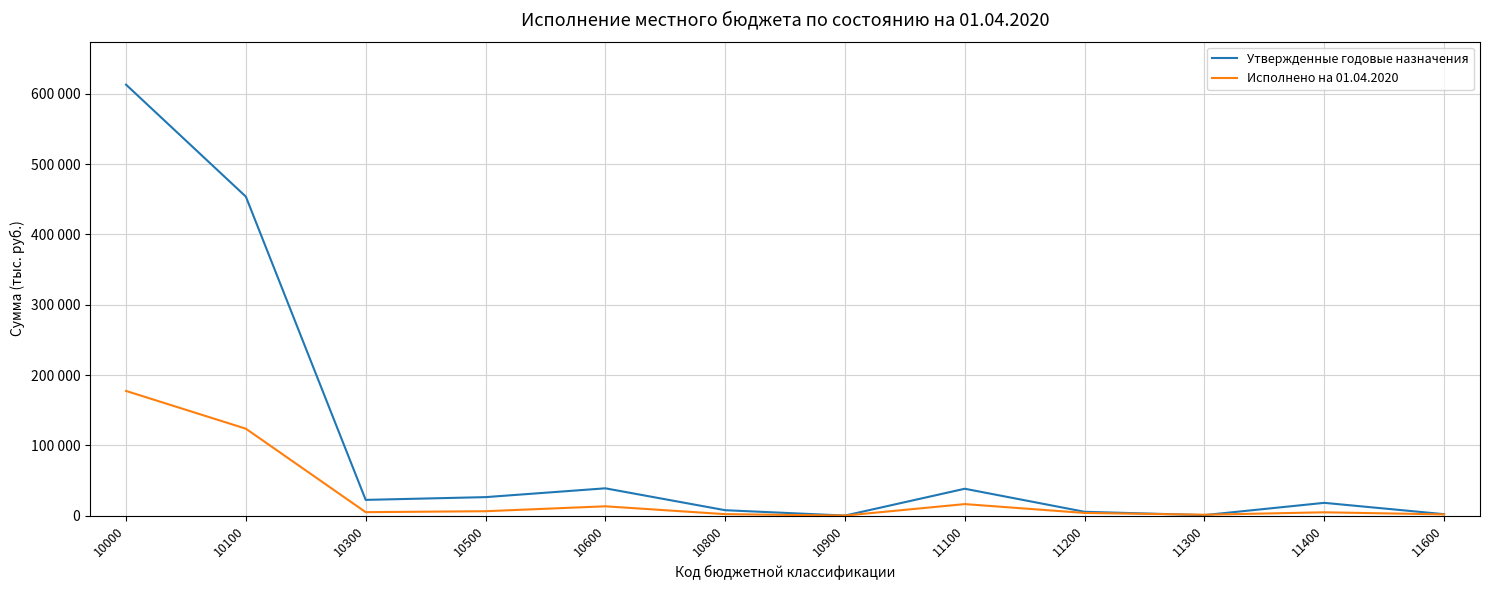

Does the chart display data point markers on the line(s)?

No